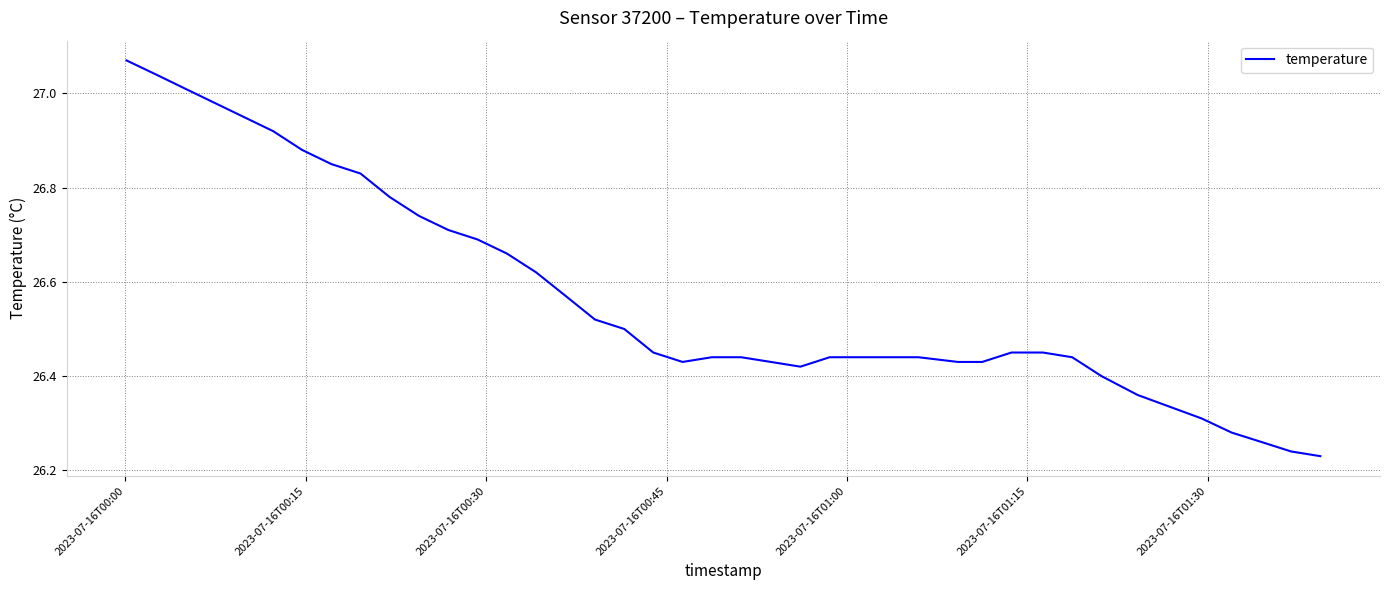

What is the difference between the maximum and minimum values?

0.8